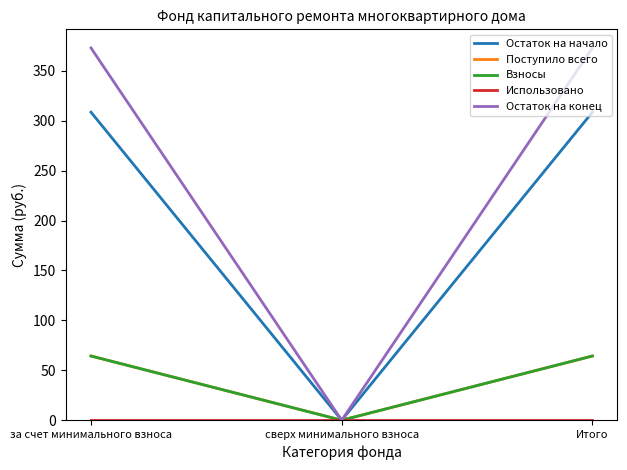

At which label is Остаток на конец closest to 186?

сверх минимального взноса